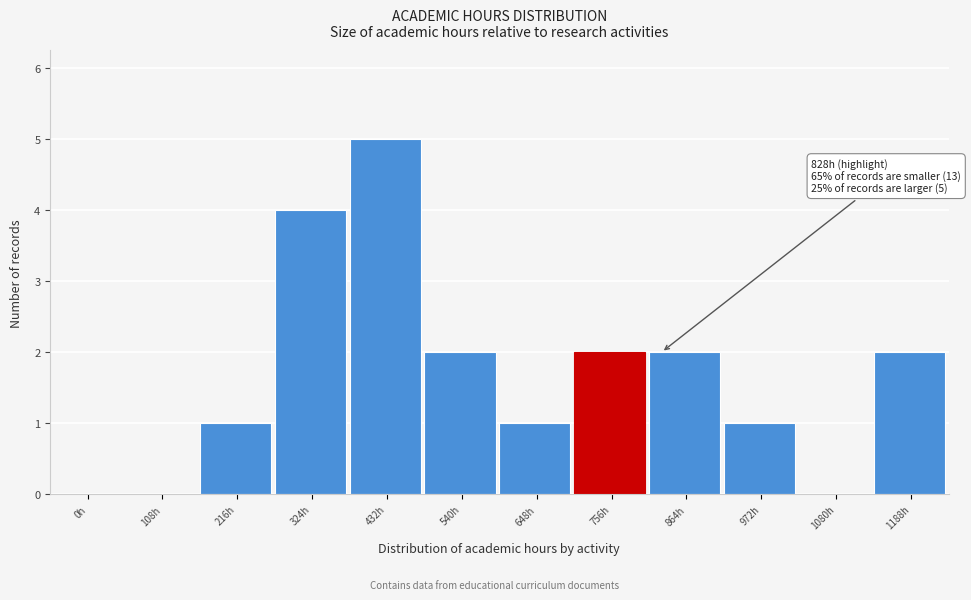

Reading right to left, list all the values displayed in this chart.

1188h=2	1080h=0	972h=1	864h=2	756h=2	648h=1	540h=2	432h=5	324h=4	216h=1	108h=0	0h=0